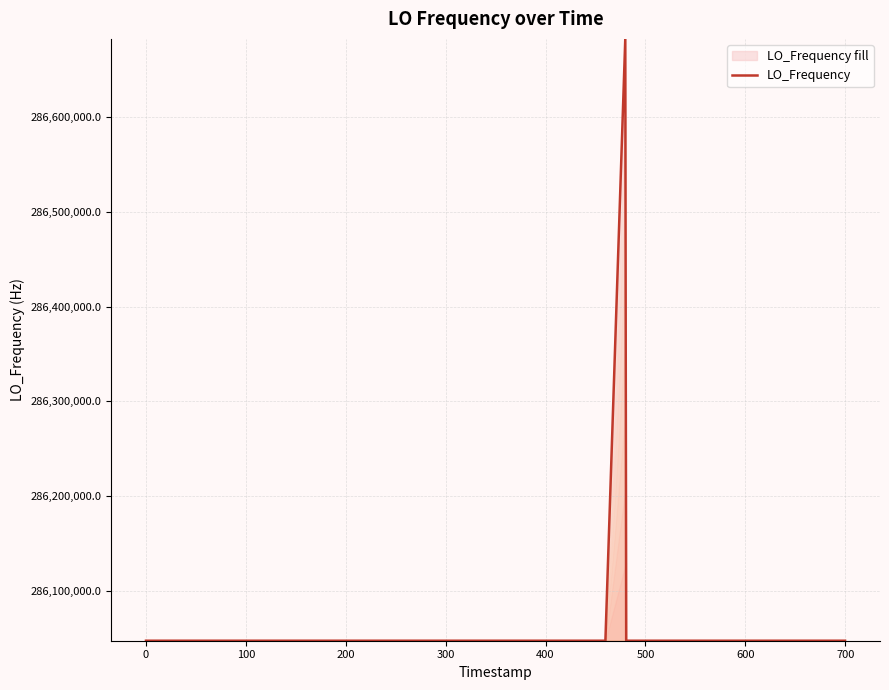

What is the smallest value displayed?

286046996.5